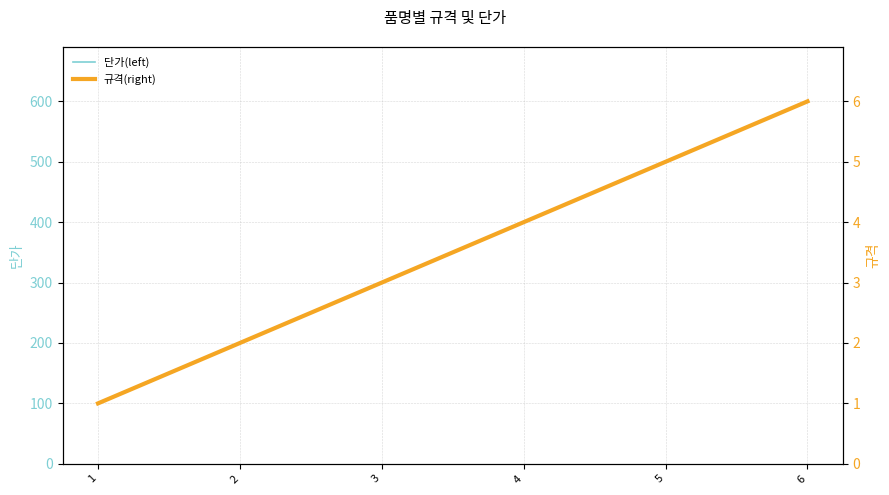

Where is 규격(right) nearest to the value 3?

3